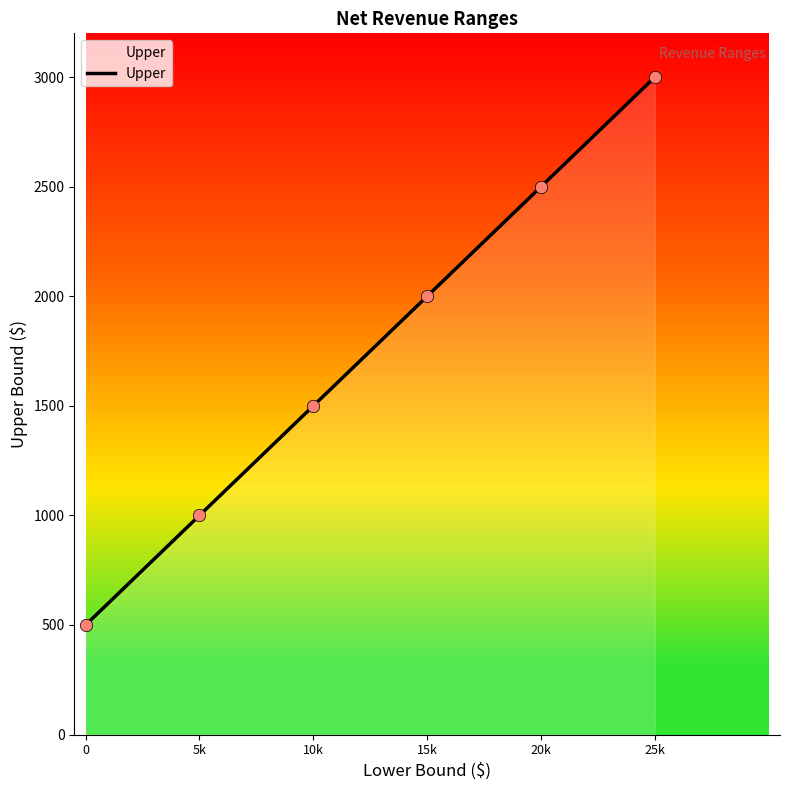

What is the ratio of the value at 0 to the value at 20k?

0.2